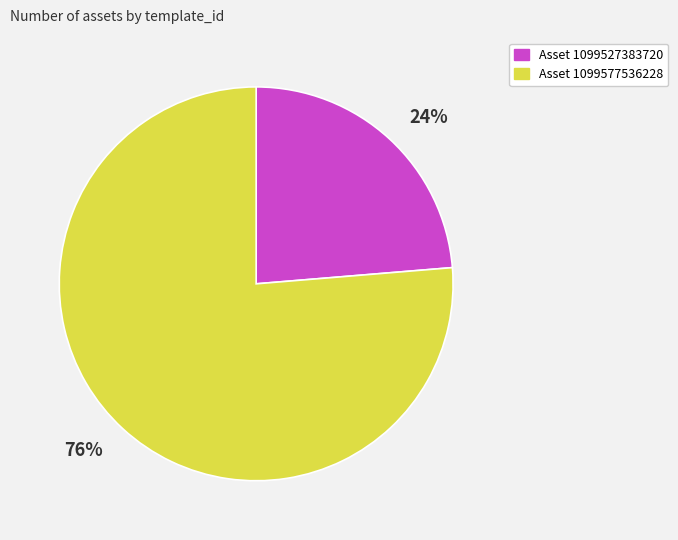

To the nearest percent, what is the average slice percentage?

50%